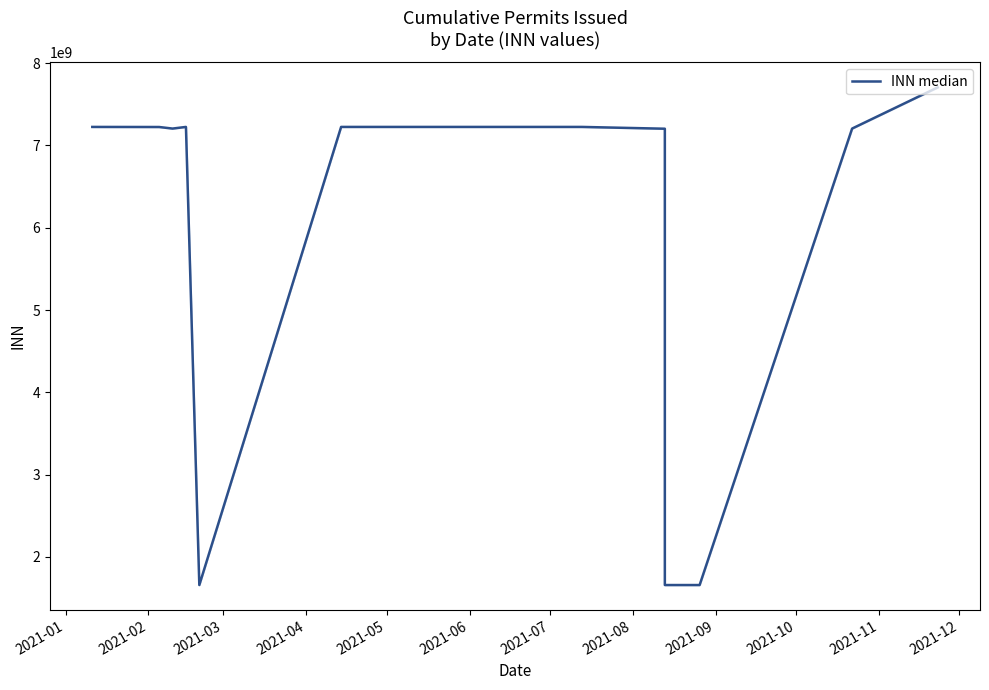

Between 2021-12 and 2021-05, which is larger?

2021-12